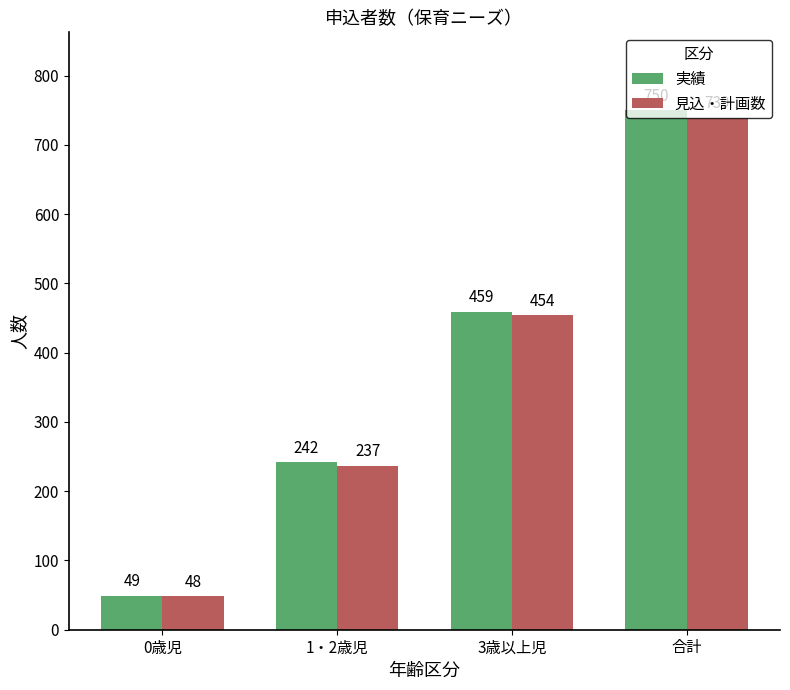

How many values in the 見込・計画数 series are below 454?

2